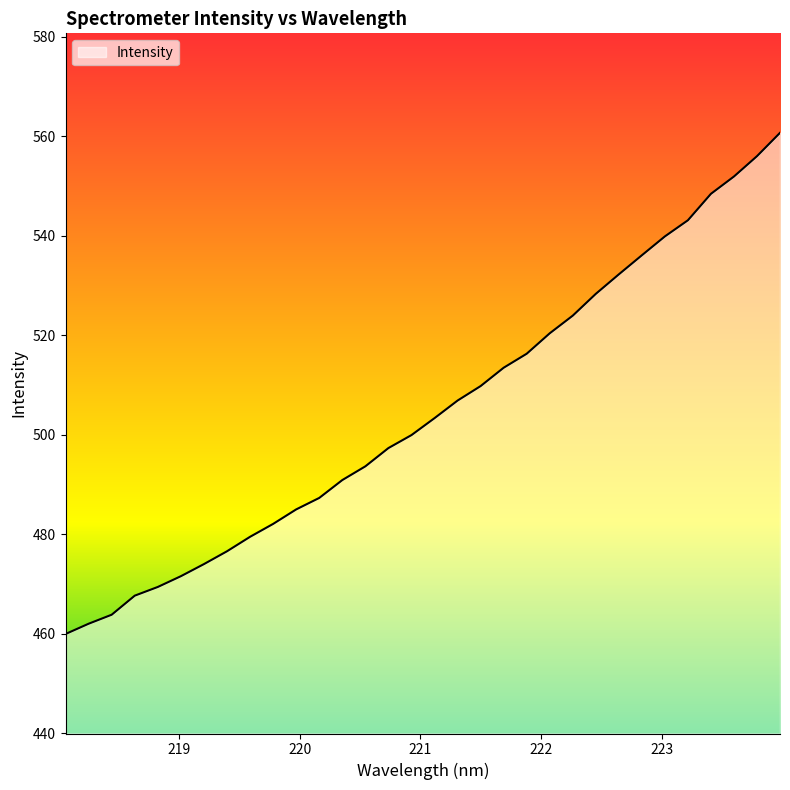

What is the difference between the maximum and minimum values?

100.7